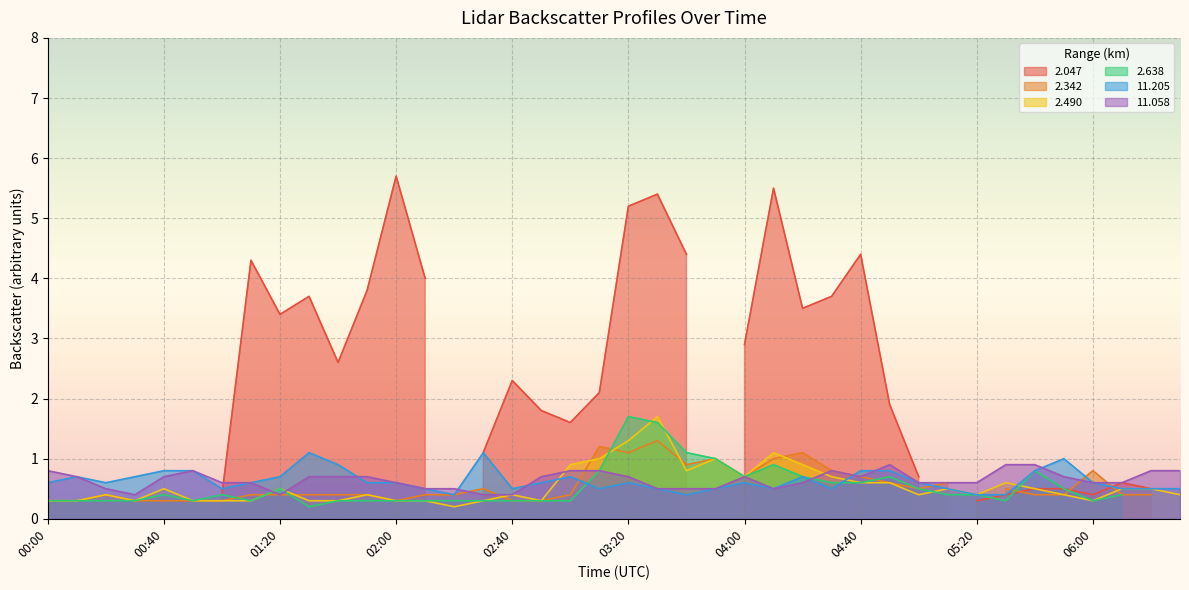

What is the lowest value of the 11.205 series?

0.4